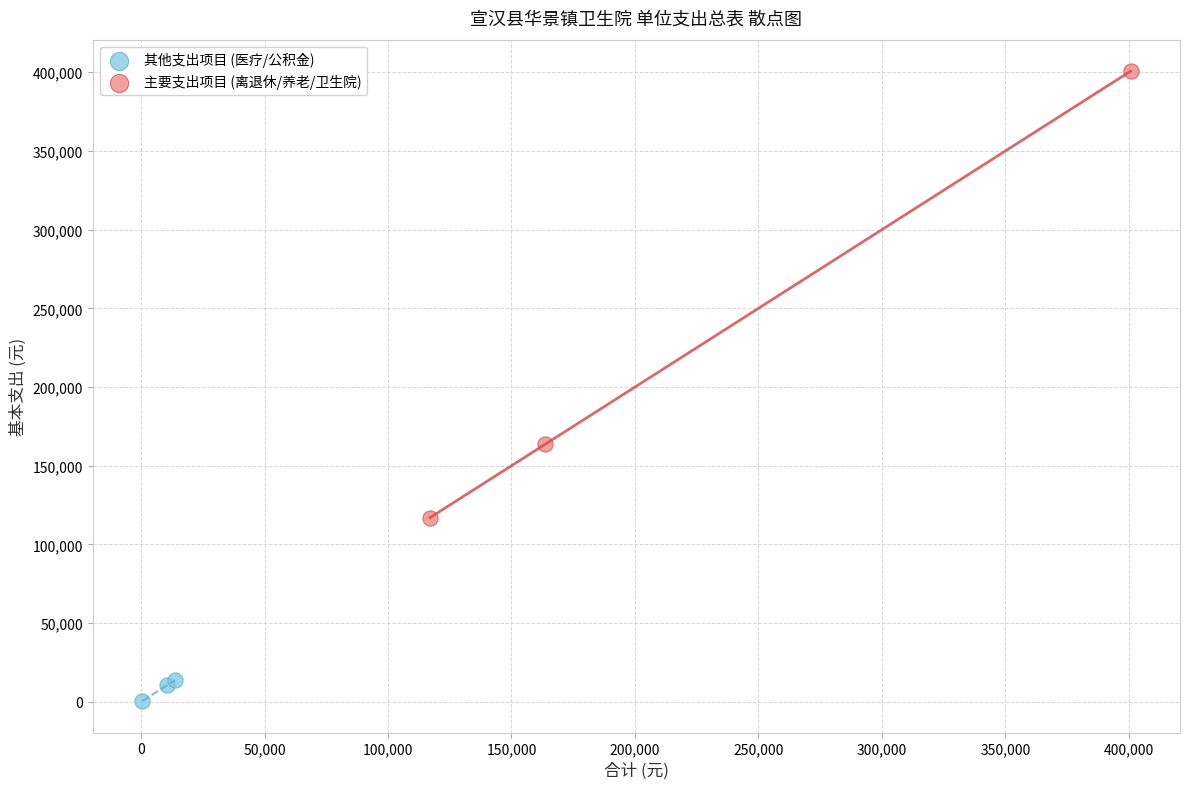

What are all the series names shown in the legend?

其他支出项目 (医疗/公积金), 主要支出项目 (离退休/养老/卫生院)